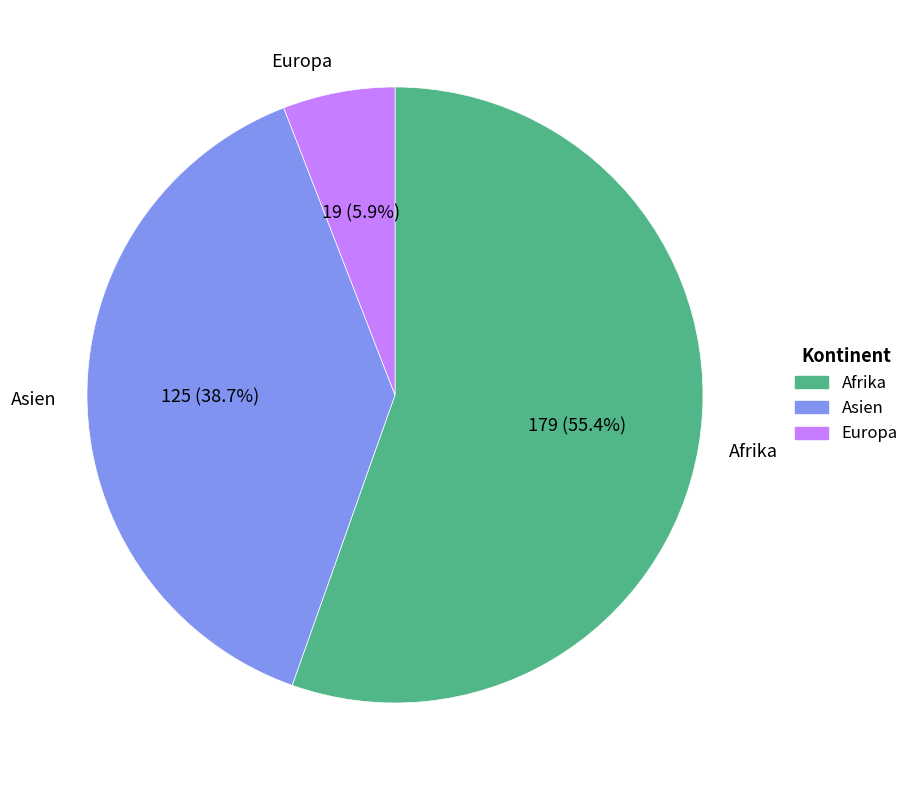

To the nearest percent, what is the average slice percentage?

33%